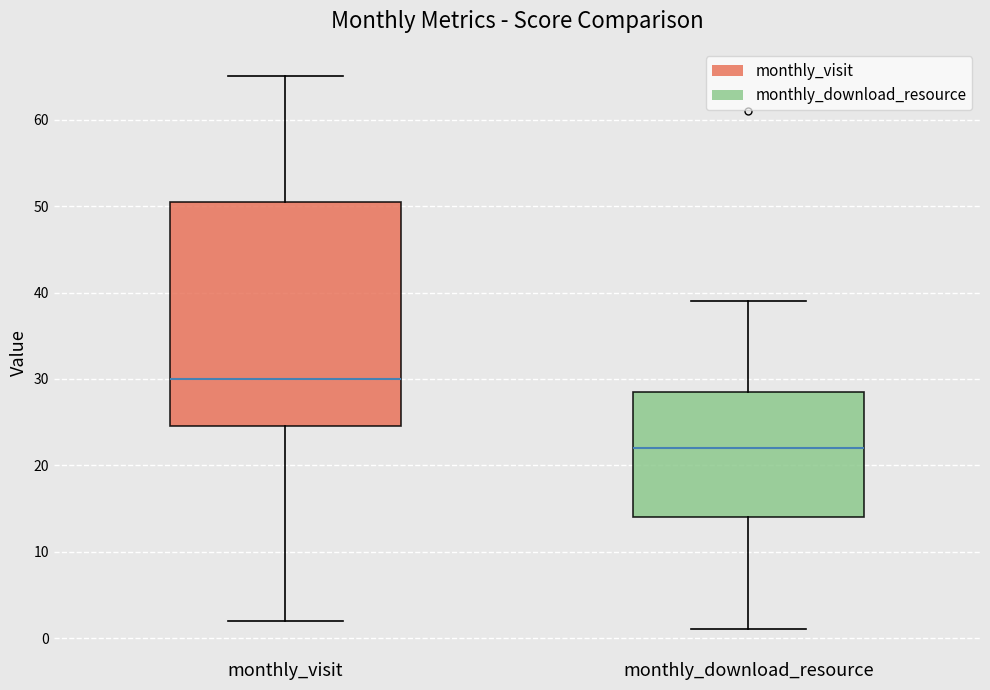

Reading left to right, read every box against the y-axis: the position of its median line, the range the box covers, and the ends of its whiskers. The values are not printed on the chart, so give them approximately, as read against the axis.

monthly_visit: median 30, box 25 to 51, whiskers 2 to 65
monthly_download_resource: median 22, box 14 to 29, whiskers 1 to 39